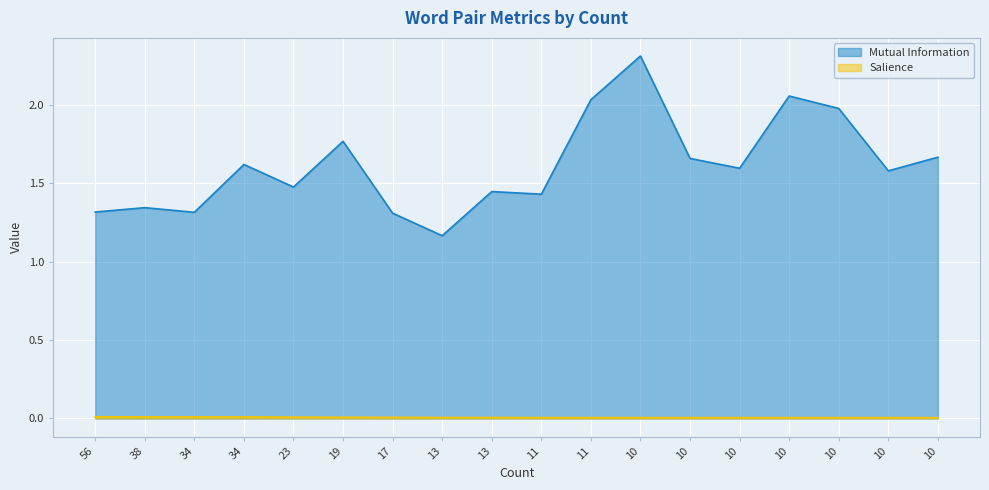

True or false: Mutual Information and Salience intersect in this chart.

False